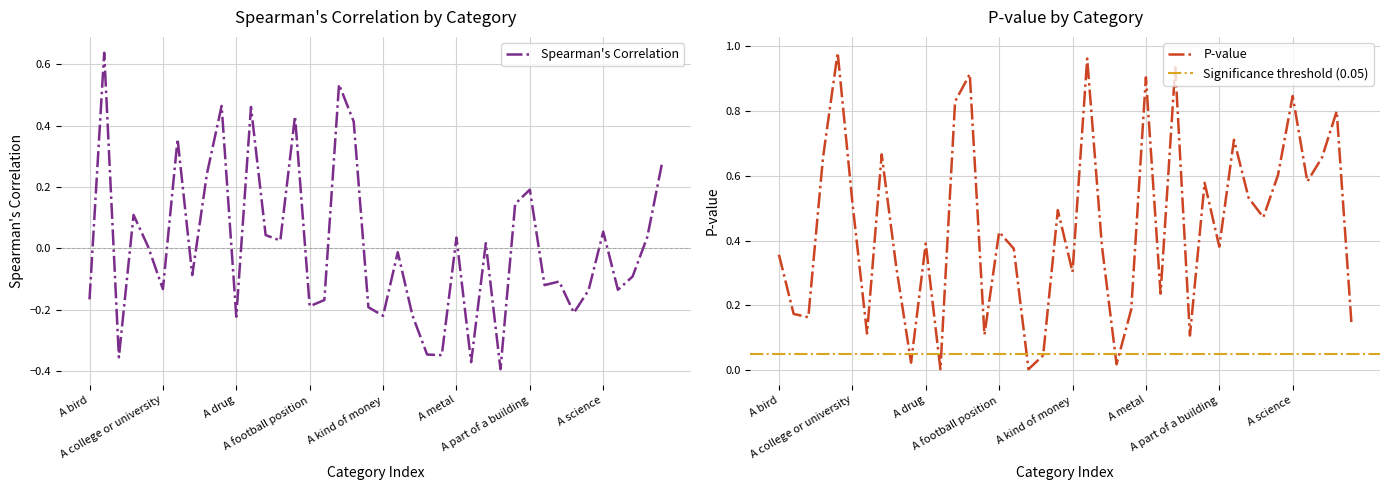

The Spearman's Correlation series shows -0.1 at A snake. True or false?

True